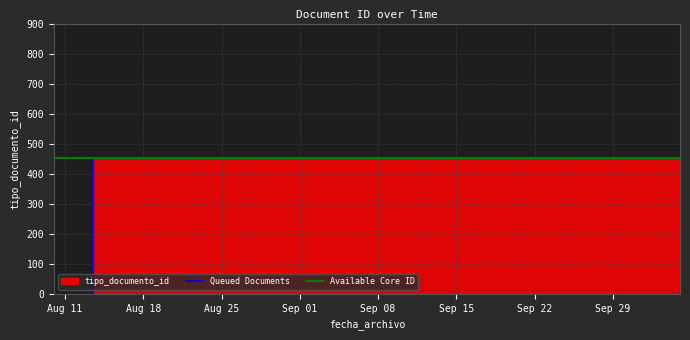

What is the difference between the maximum and minimum values in the Queued Documents series?

452